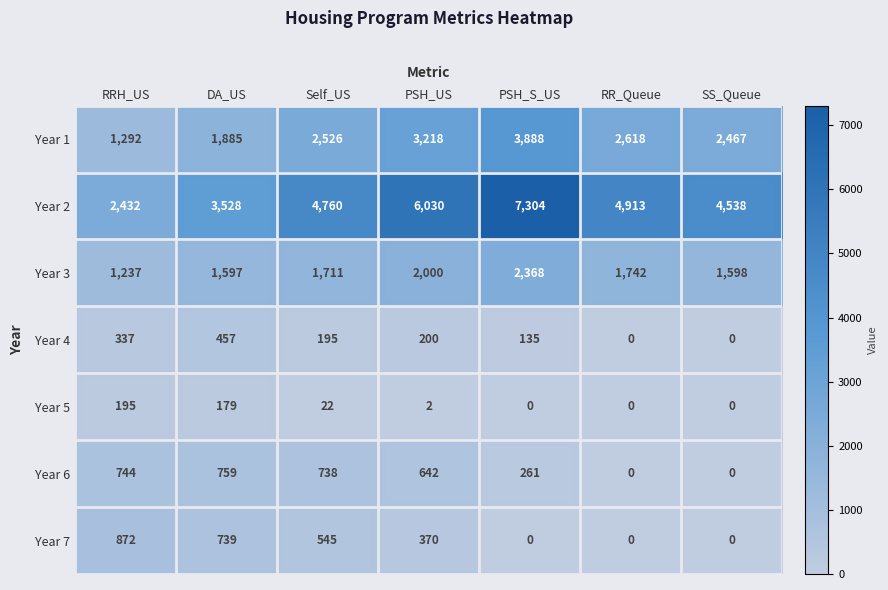

What is the spread (max minus min) of values at Self_US?

4738